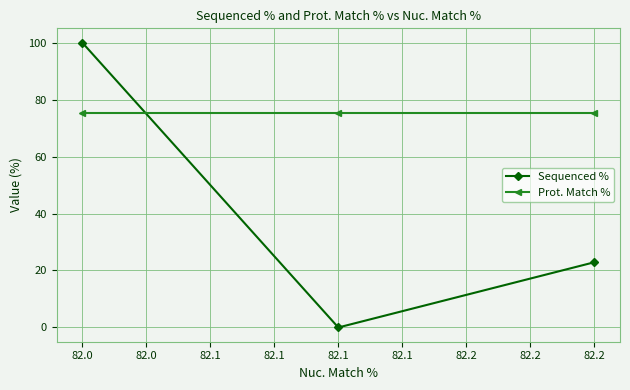

The value of Sequenced % at 82.0 is 100.0. True or false?

True